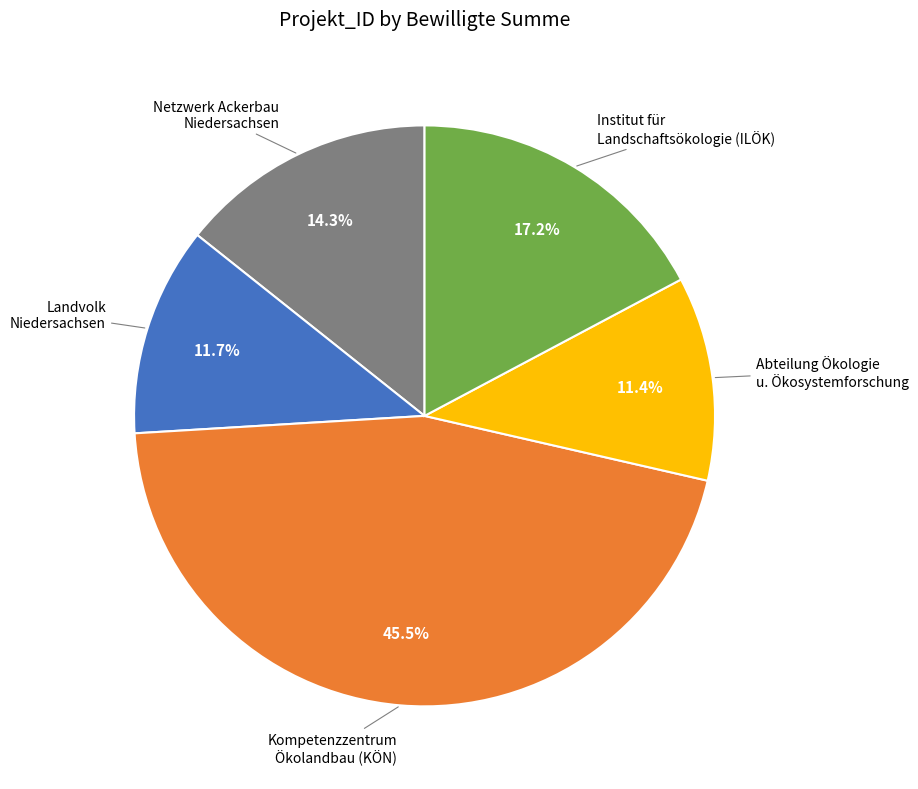

Count the number of slices in the pie.

5